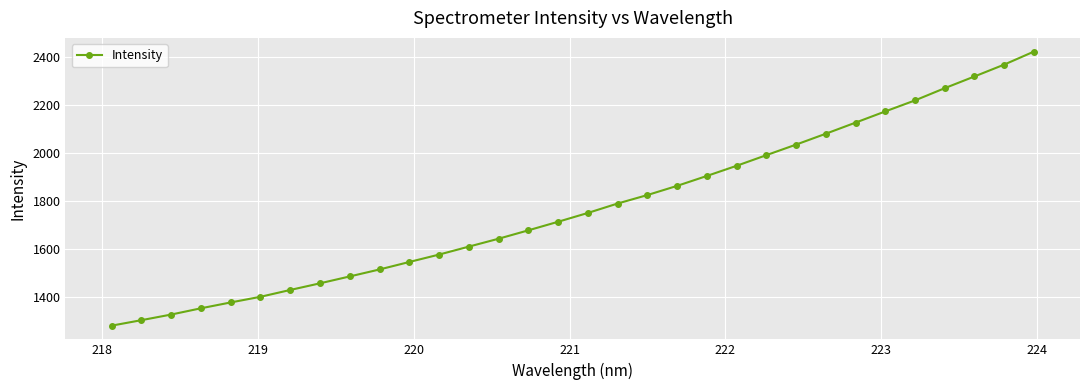

What is the value of the 13th point from the left?

1610.3